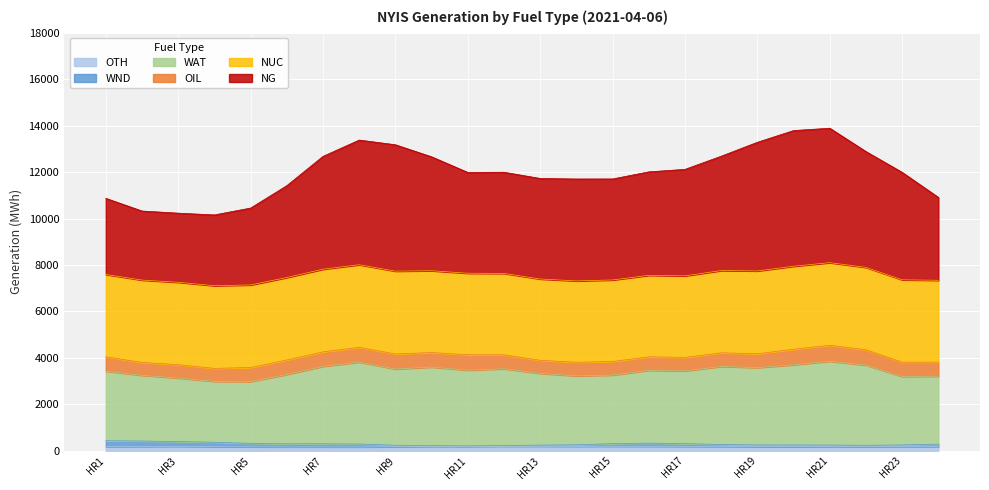

What are all the series names shown in the legend?

OTH, WND, WAT, OIL, NUC, NG